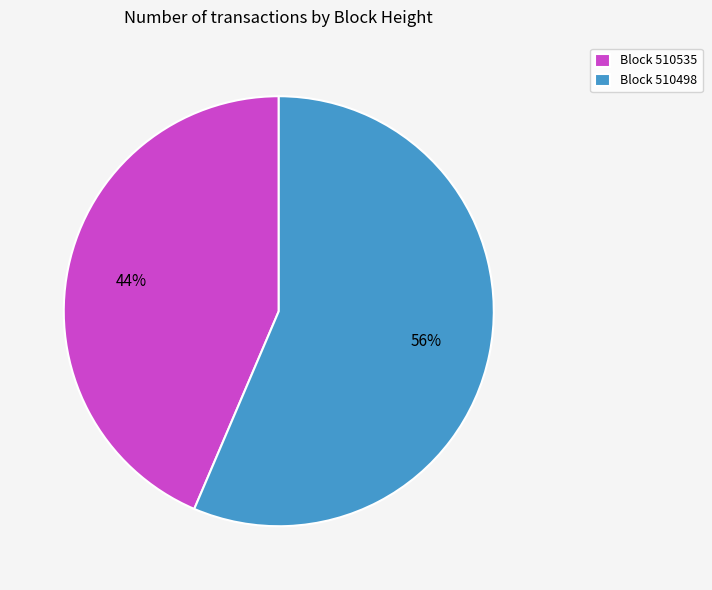

To the nearest percent, what percentage of the pie is Block 510535?

44%